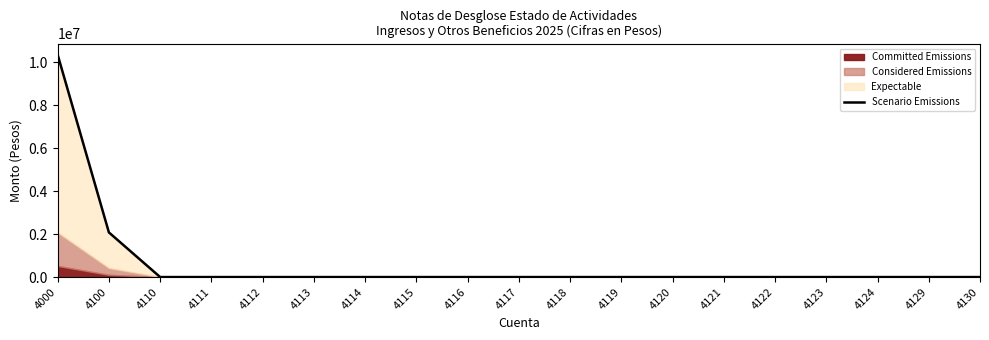

Which category has the lowest value across all series?

4110